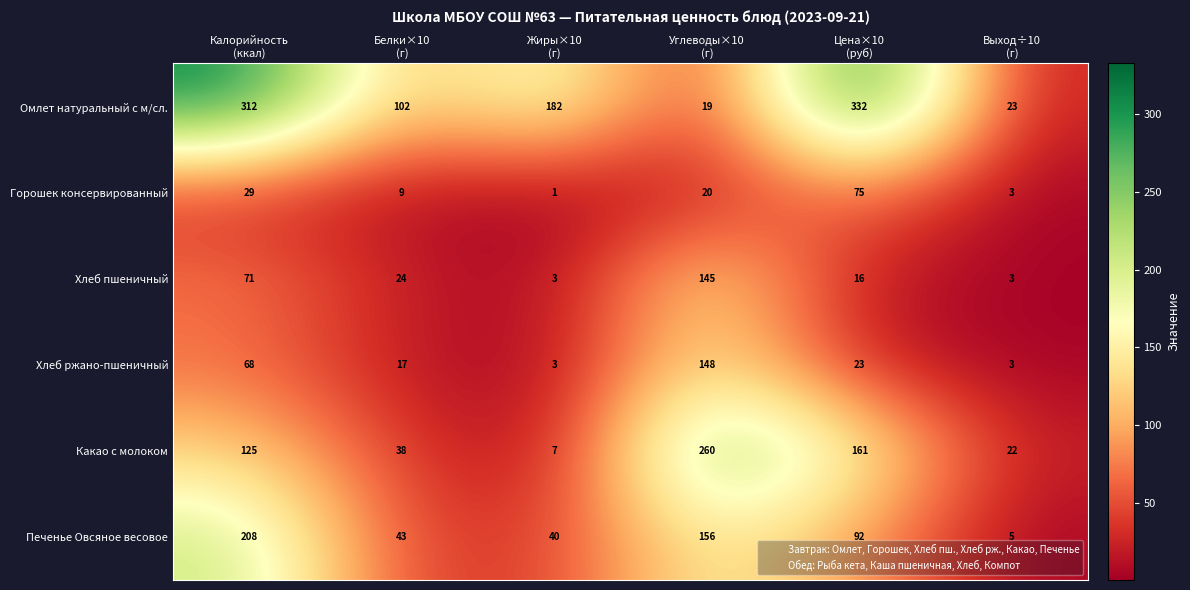

What is the highest value of the Какао с молоком series?

260